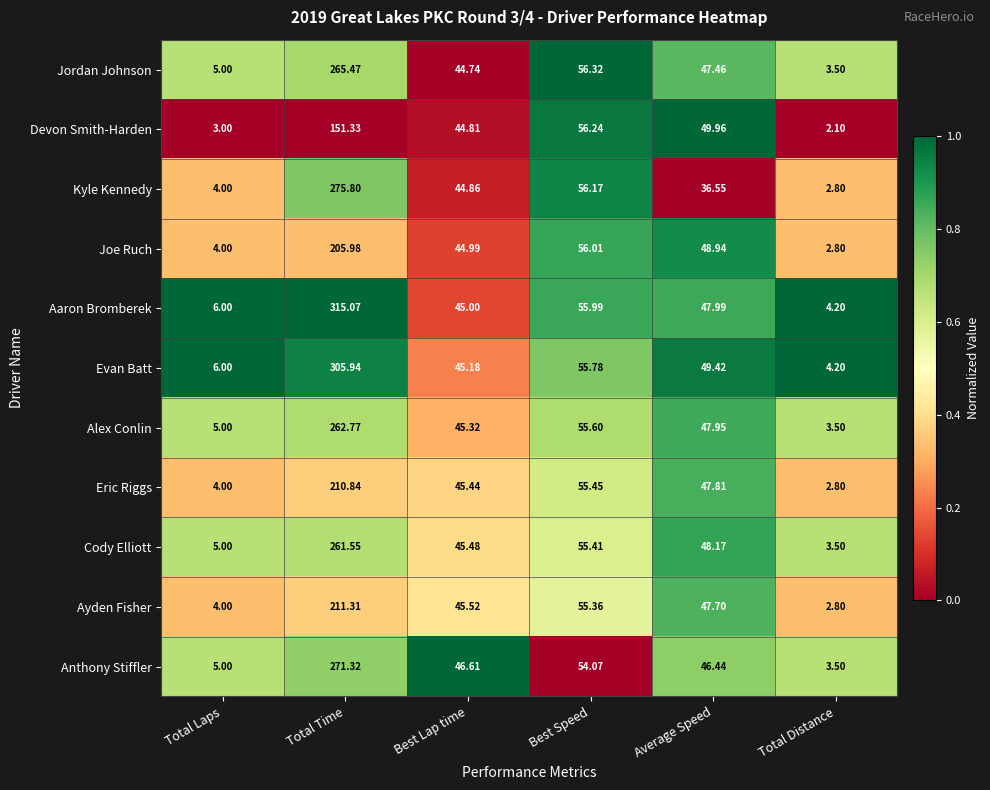

What is the difference between the highest and lowest values at Total Laps?

3.0